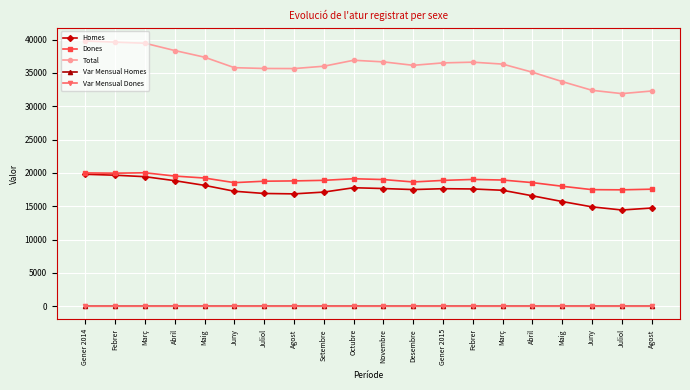

Count the number of categories in the chart.

20